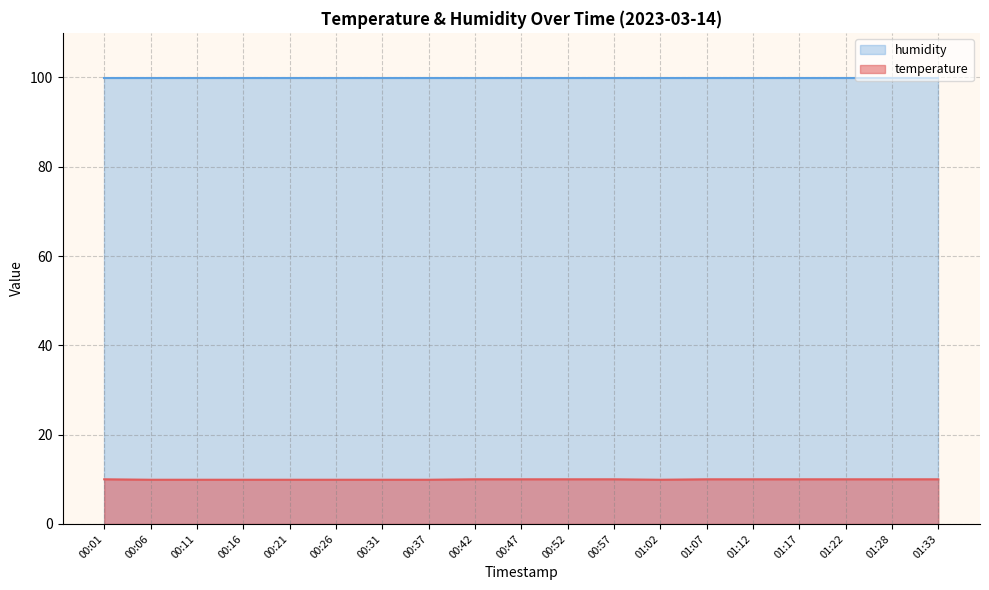

How many points are lower than both their immediate neighbors (excluding endpoints)?

1